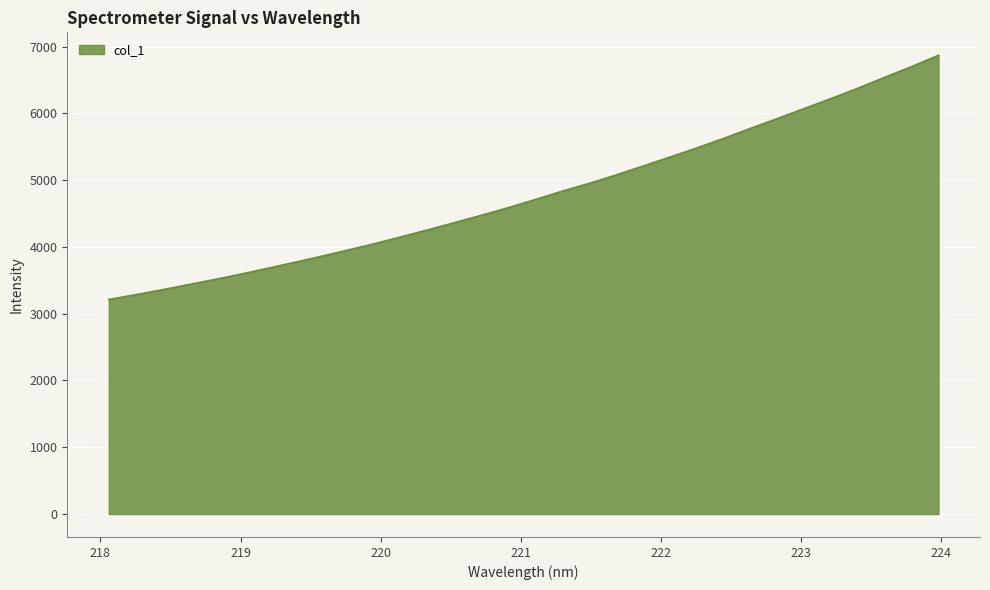

How many lines are shown in the chart?

1